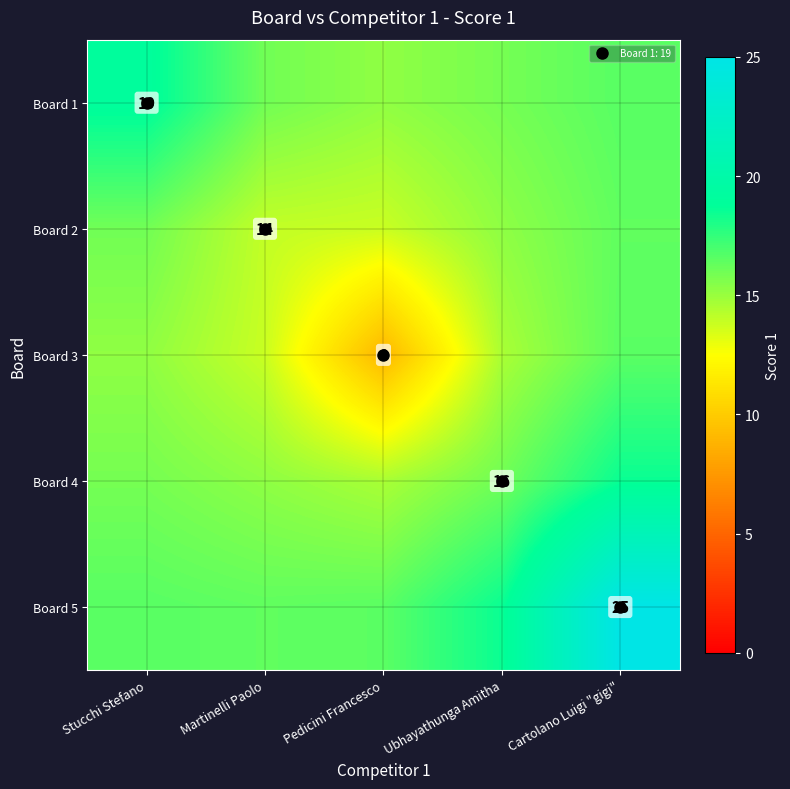

How many distinct data groups are displayed?

5